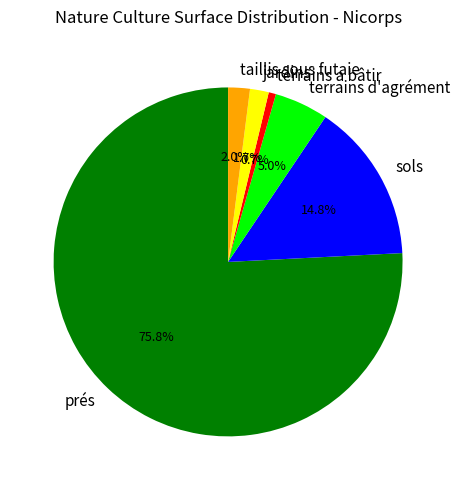

What percentage is the jardins slice, to the nearest percent?

2%